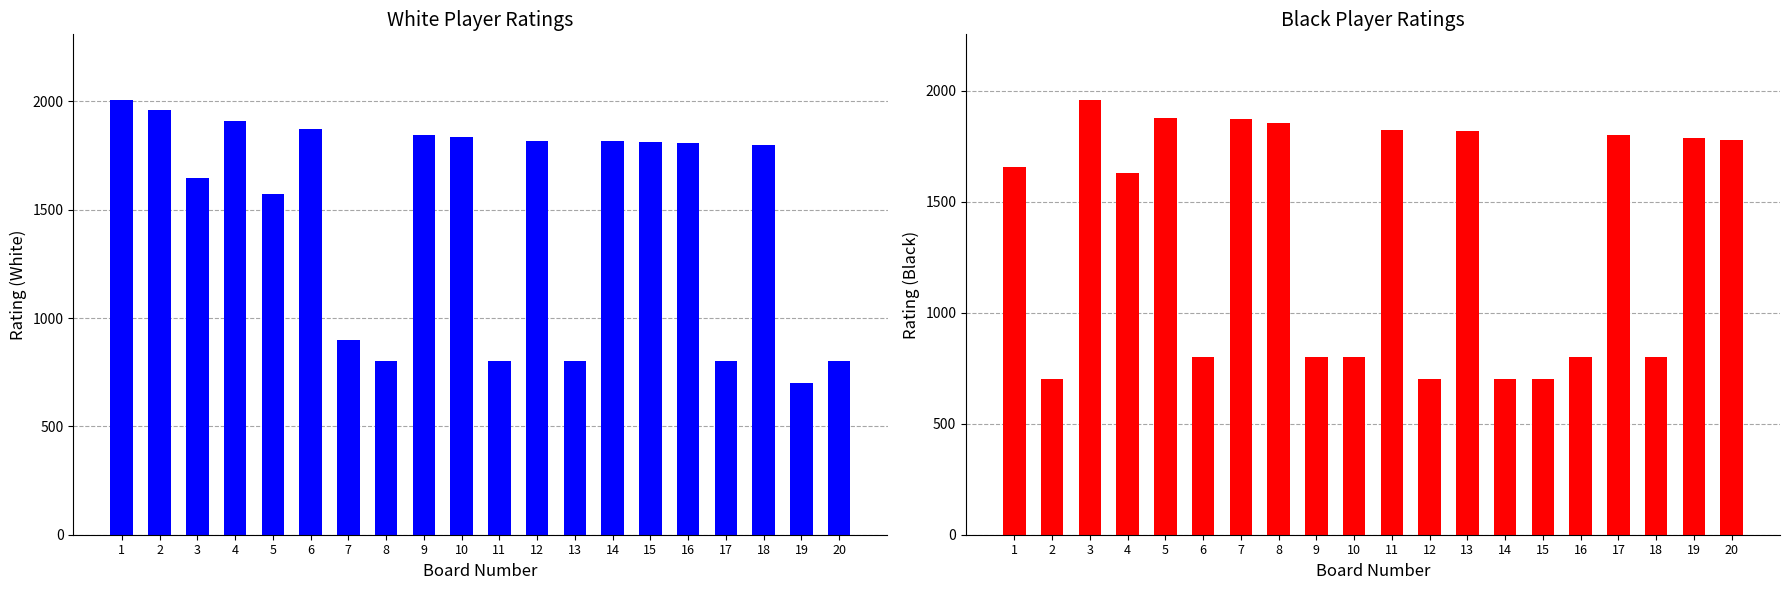

What is the sum of all Player Rating (White) values?

29304